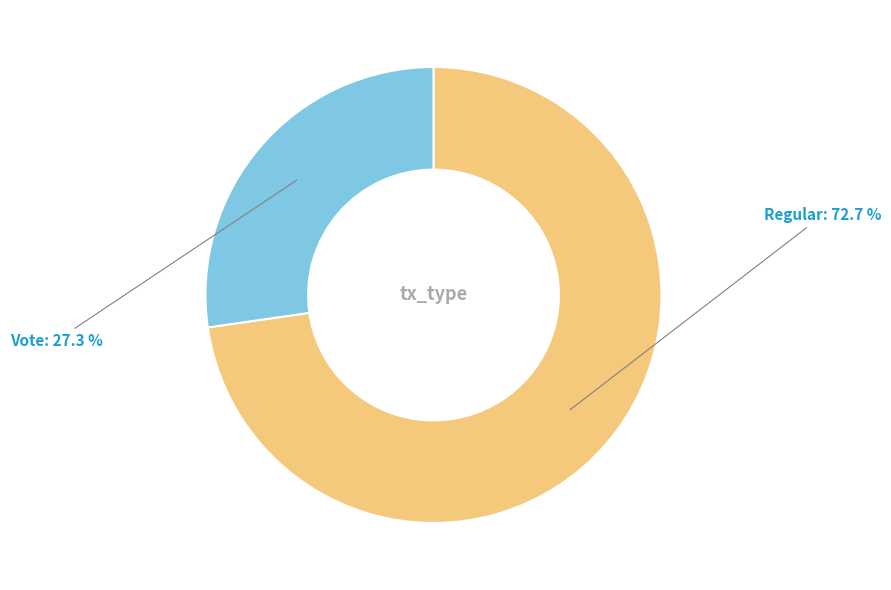

Is there a majority slice in this chart?

Yes